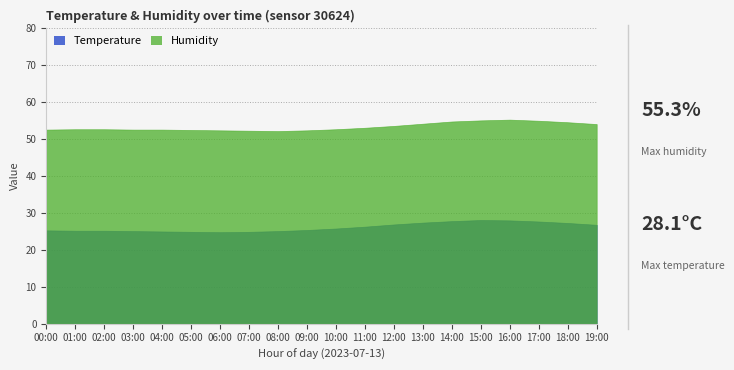

The value of Temperature at 05:00 is 24.9. True or false?

True